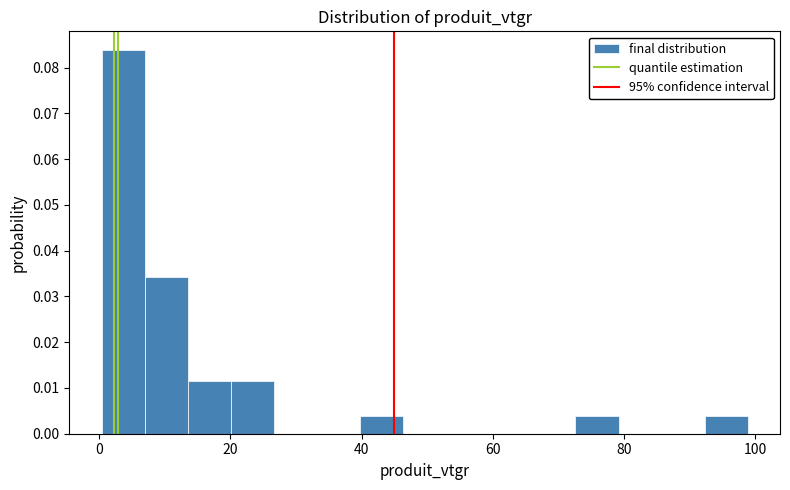

Read against the x-axis, roughly where is the centre of the tallest bar?

4